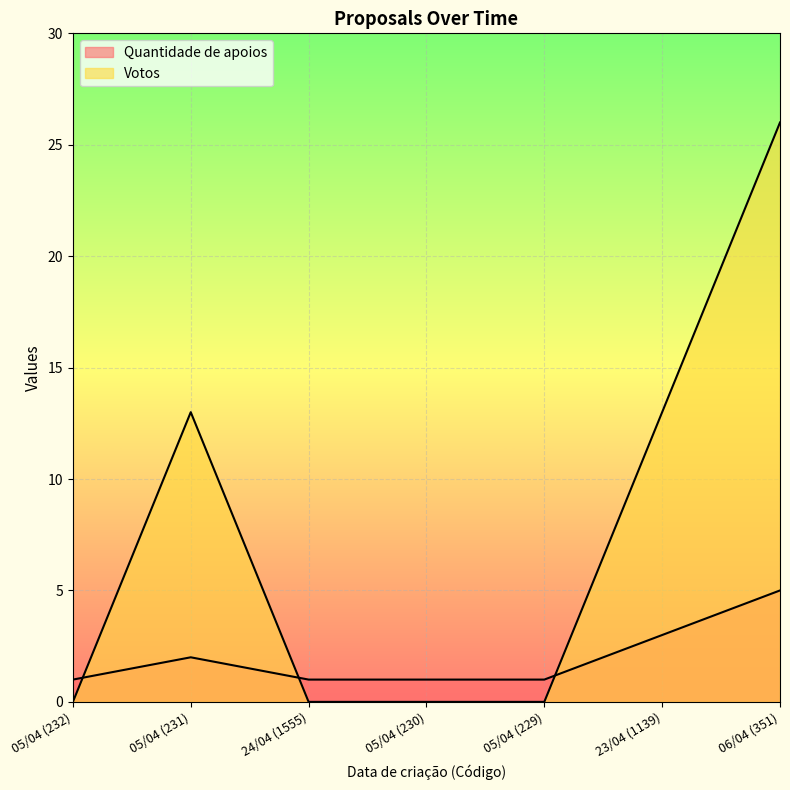

What is the total value across all series at 05/04 (232)?

1